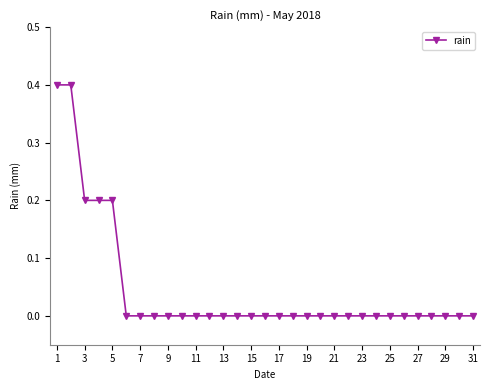

Does the chart have visible grid lines?

No